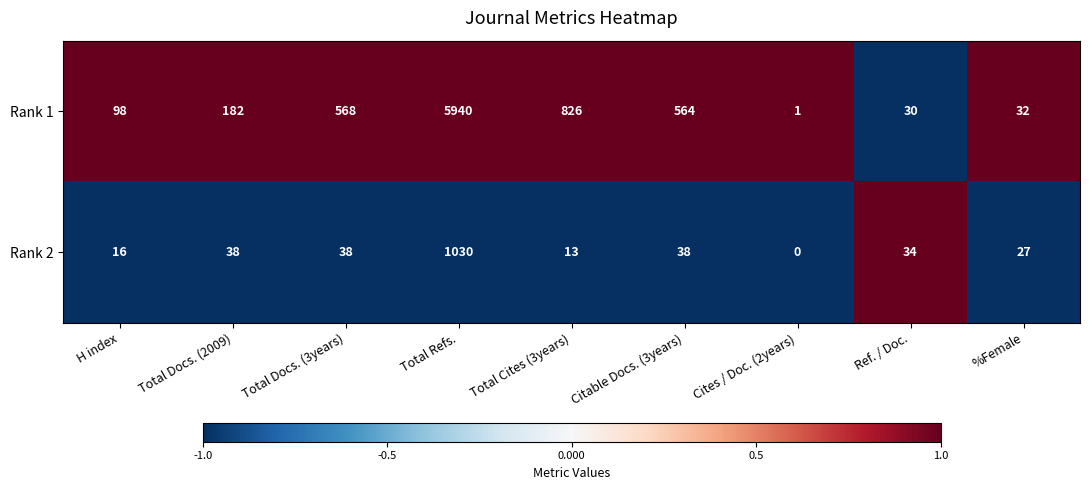

Is it true that Rank 1 equals 32 at %Female?

True